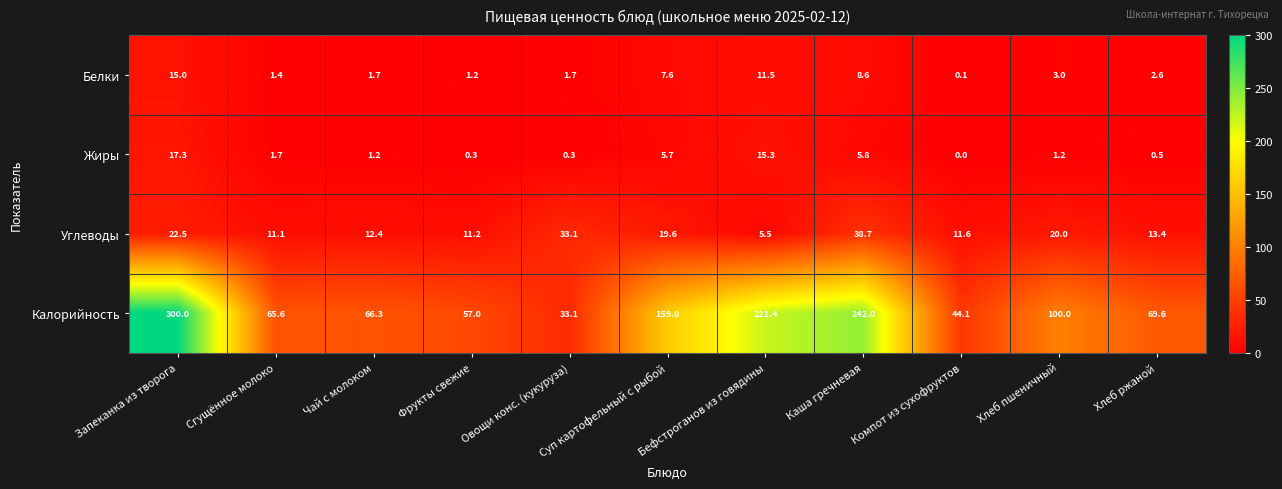

Which category has the lowest value across all series?

Компот из сухофруктов